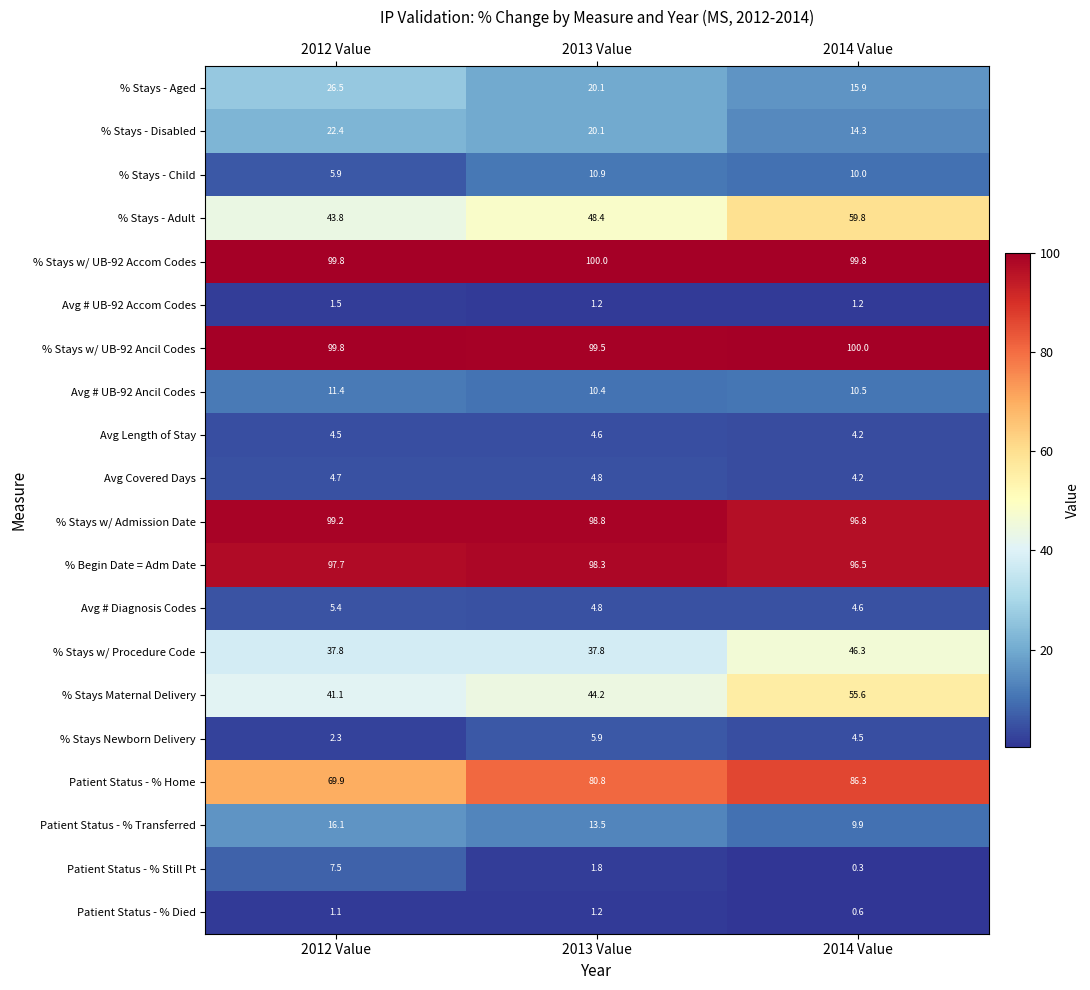

Where is Patient Status - % Transferred nearest to the value 13?

2013 Value